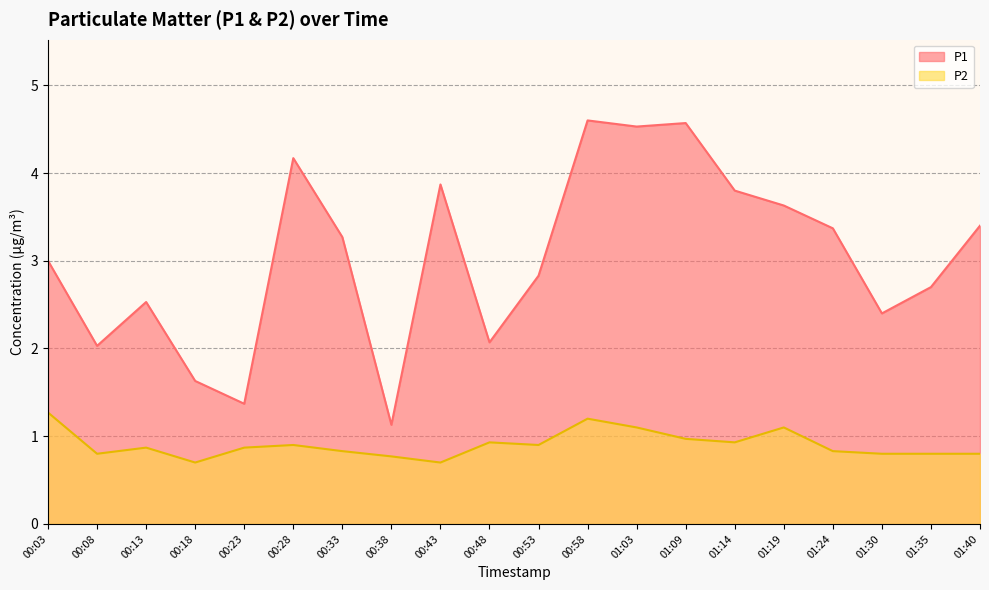

True or false: P2 and P1 intersect in this chart.

False